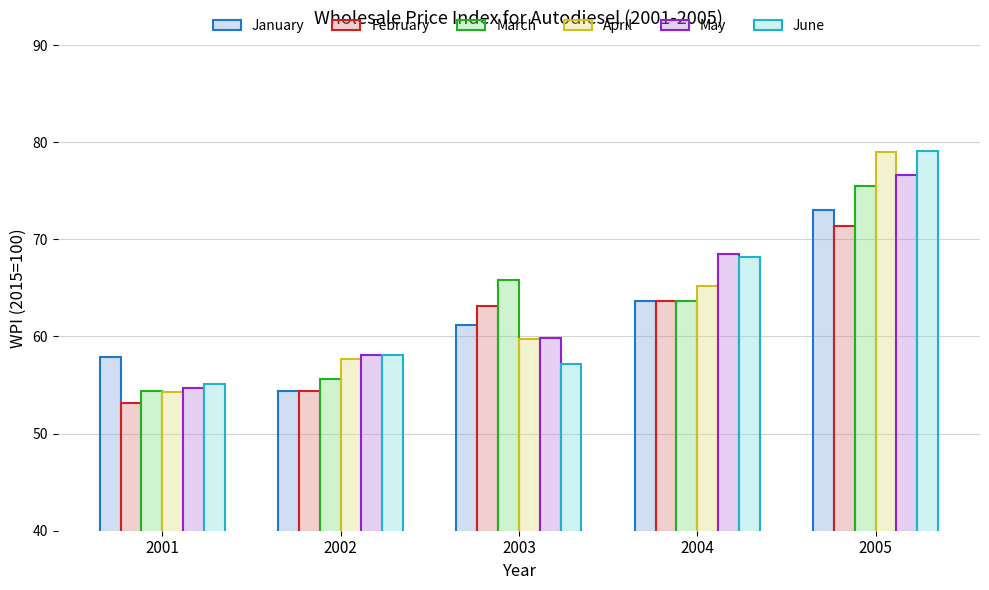

Is the value of February at 2005 greater than the value of March at 2005?

No